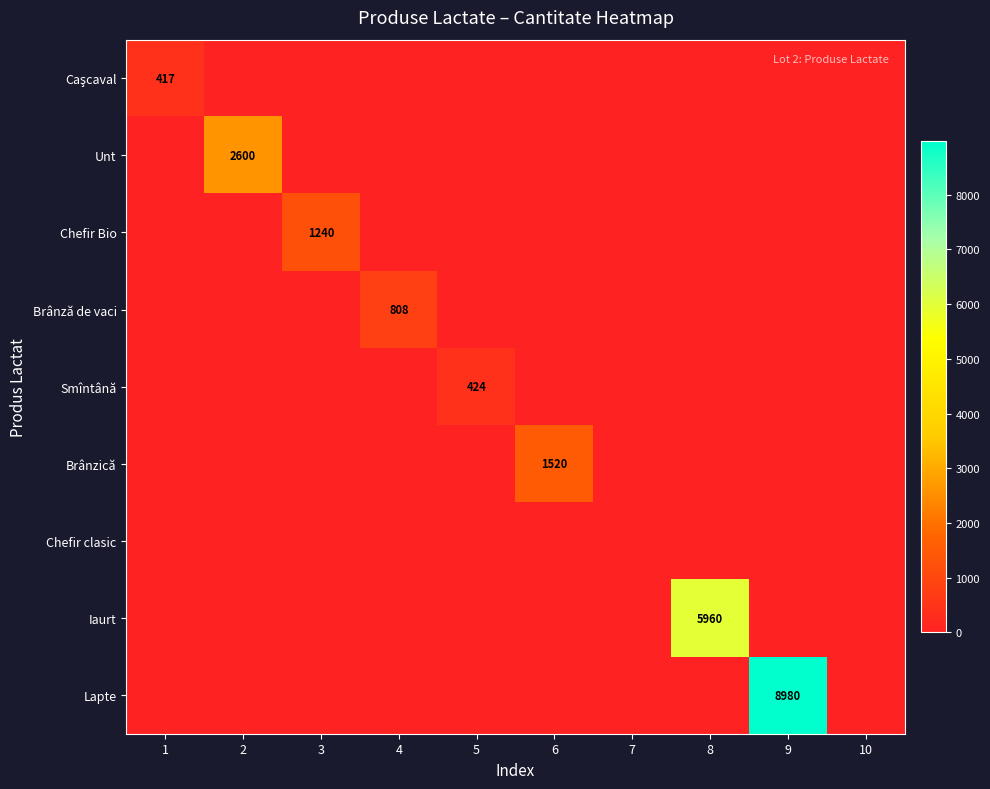

Is it true that Smîntână equals 684 at 5?

False